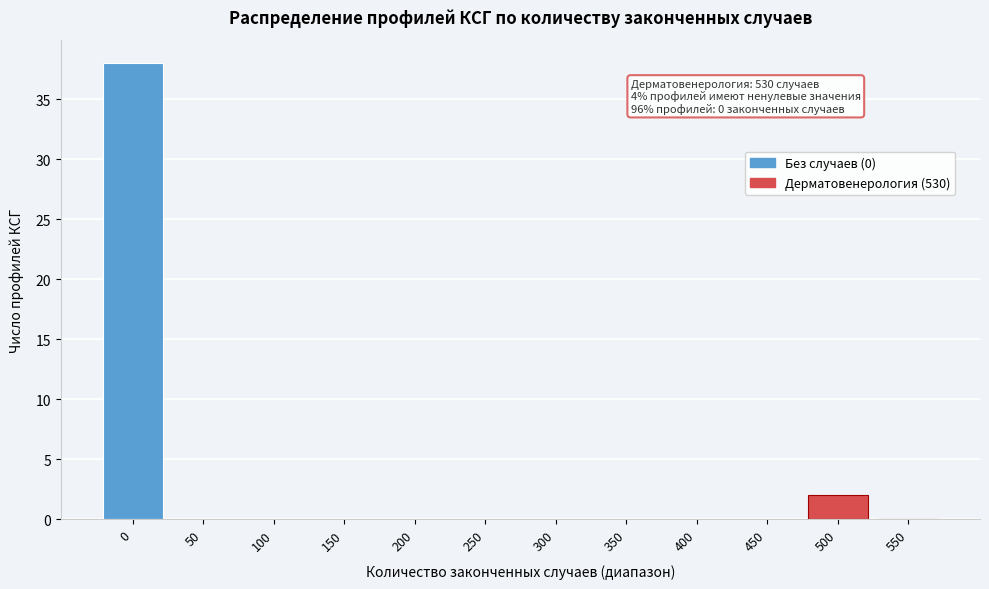

Reading left to right, what are all the values shown in this chart?

0=38	50=0	100=0	150=0	200=0	250=0	300=0	350=0	400=0	450=0	500=2	550=0